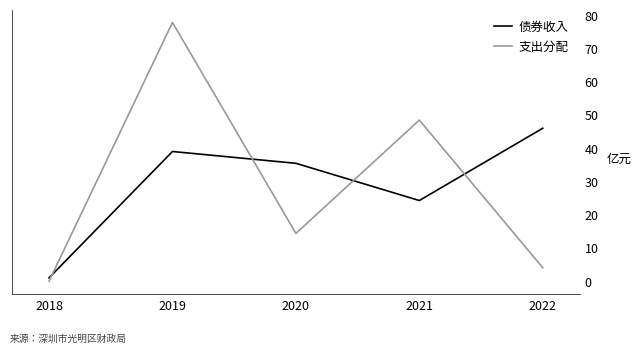

Where is the first local minimum for 债券收入?

2021